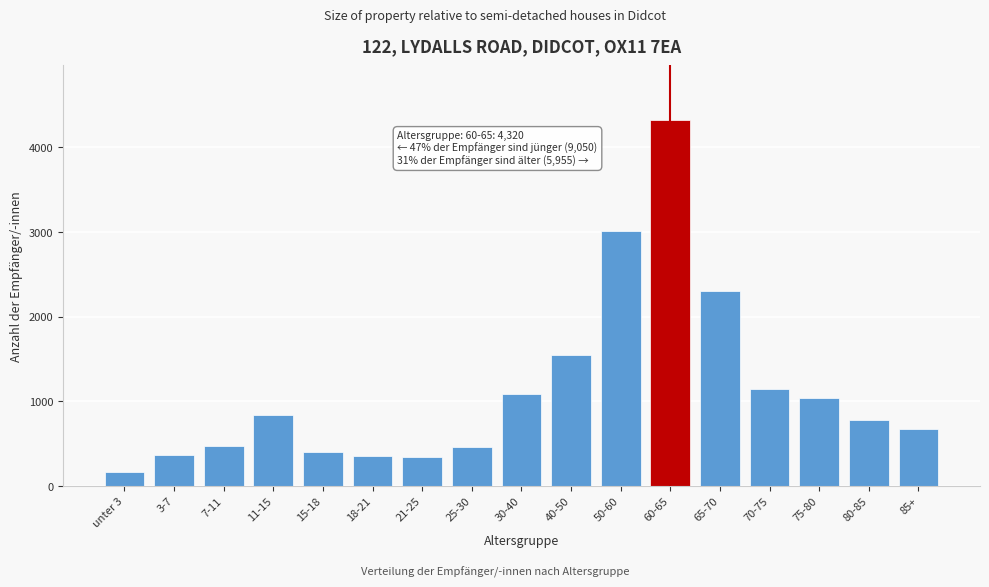

At which label is the value closest to 2242?

65-70